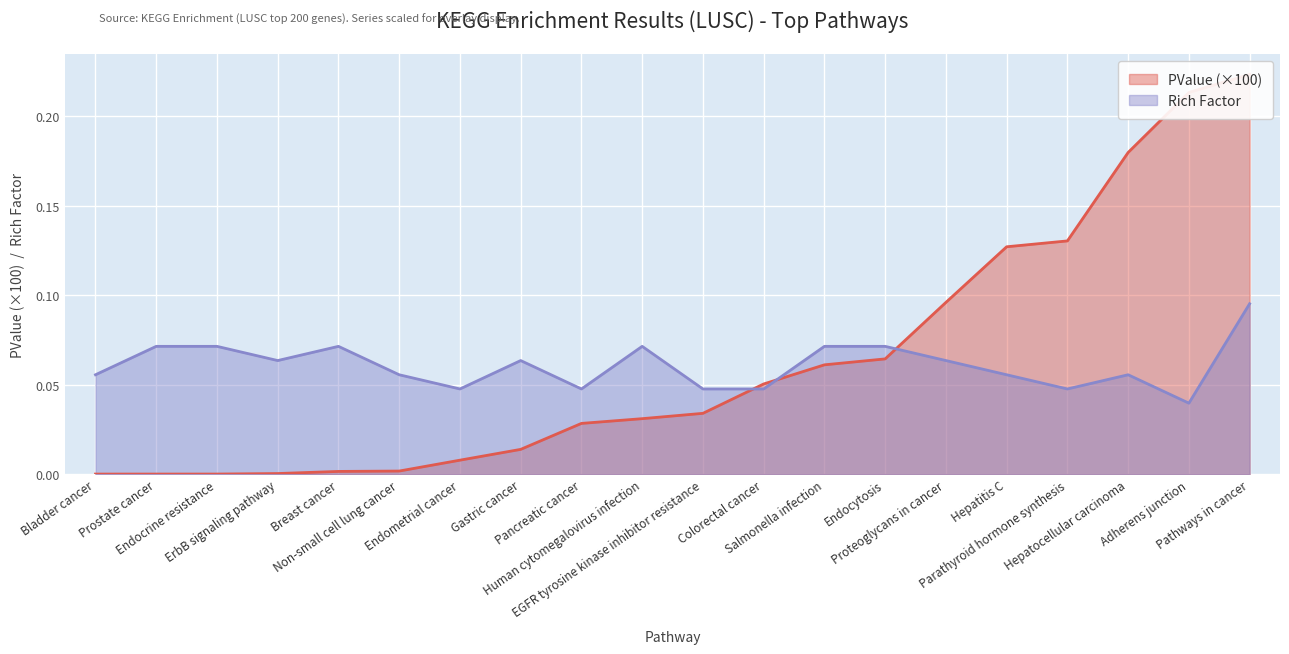

The value of Rich Factor at Bladder cancer is 0.1. True or false?

True